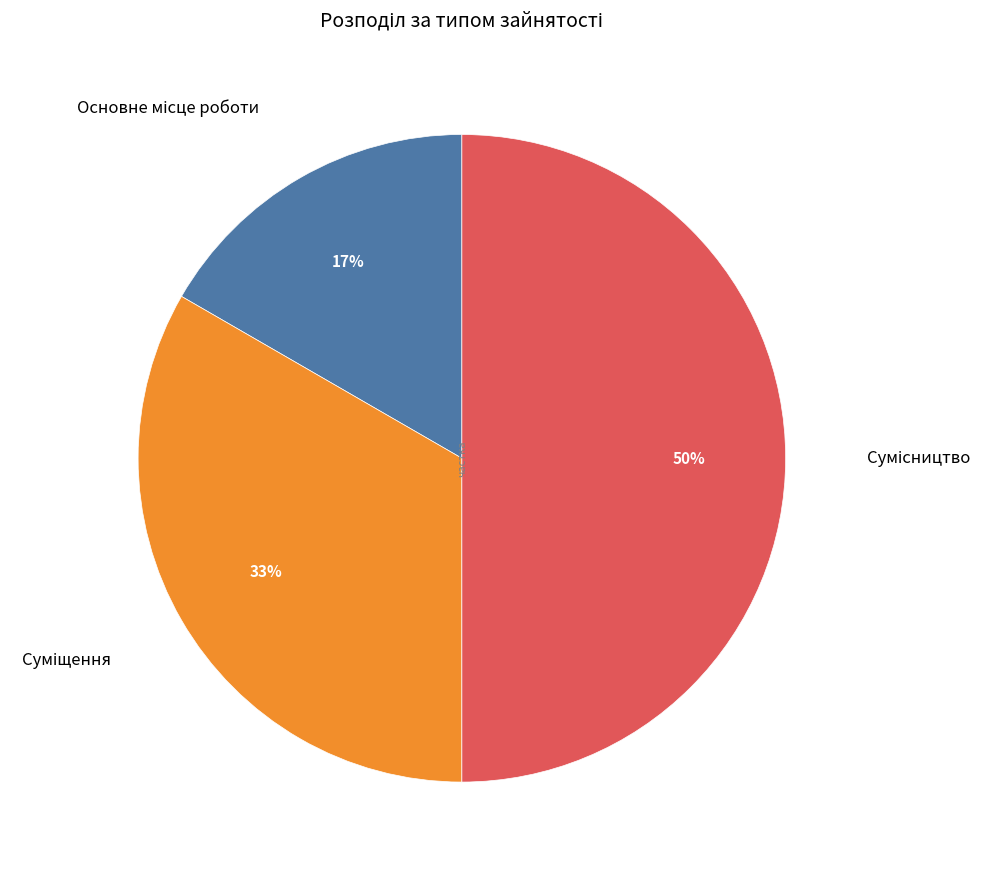

To the nearest percent, what is the average slice percentage?

33%